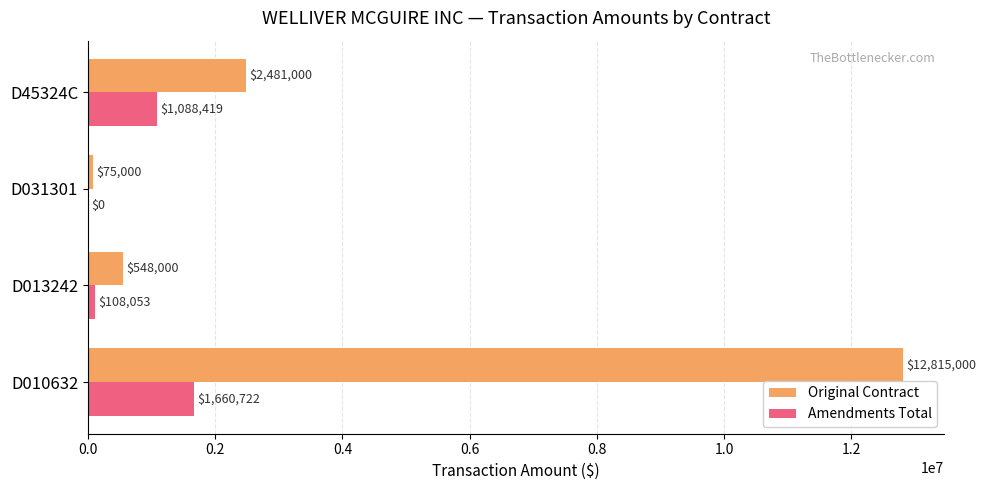

What is the sum of all Amendments Total values?

2857194